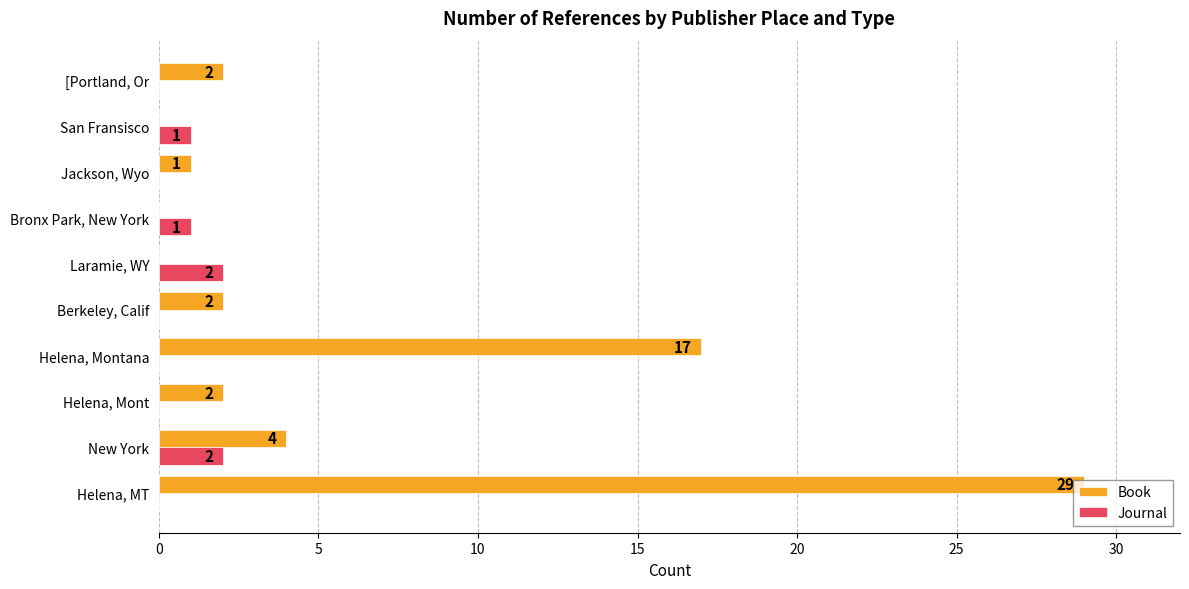

Is the value of Journal at Helena, MT greater than the value of Book at [Portland, Or?

No